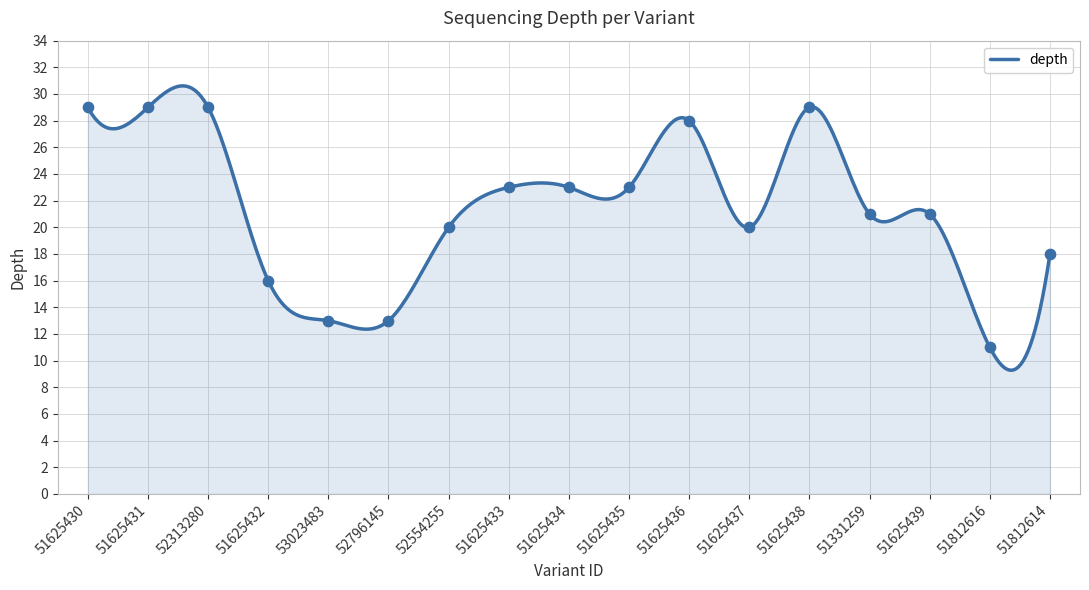

What is the change in value from 52313280 to 51812614?

-11